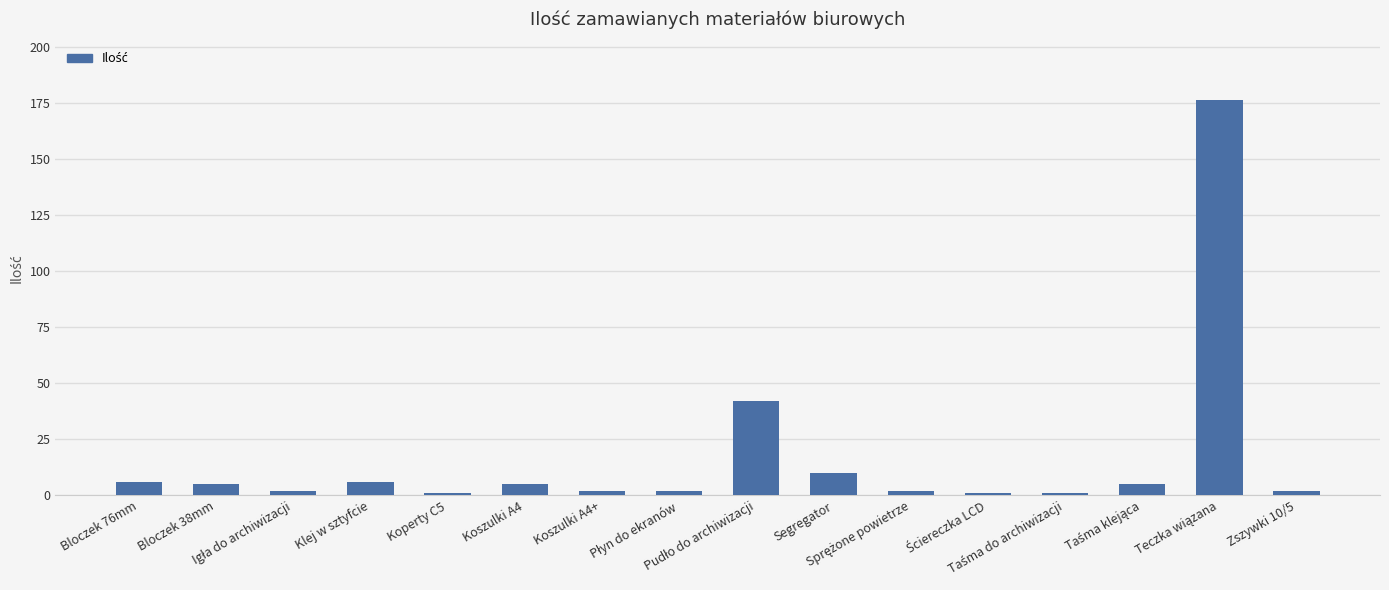

What is the difference between the values at Koszulki A4 and Klej w sztyfcie?

1